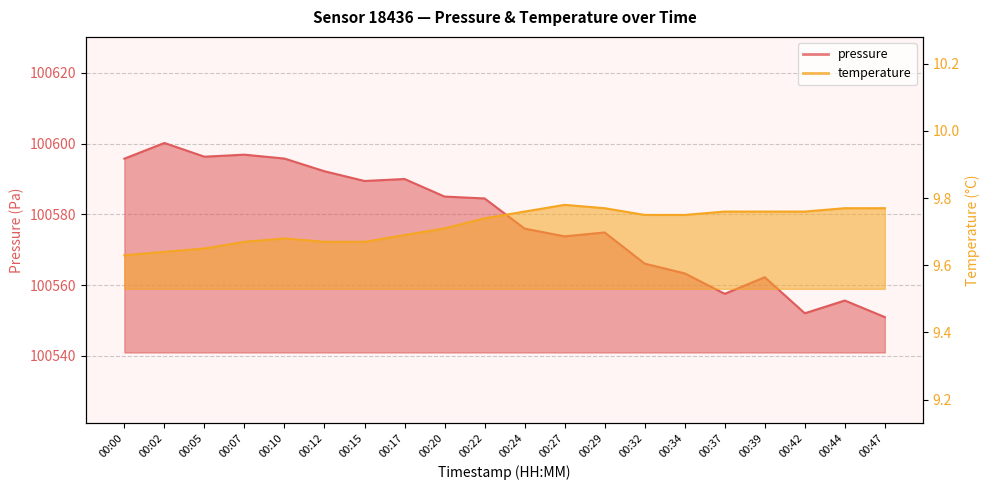

What is the maximum value shown in the chart?

100600.2